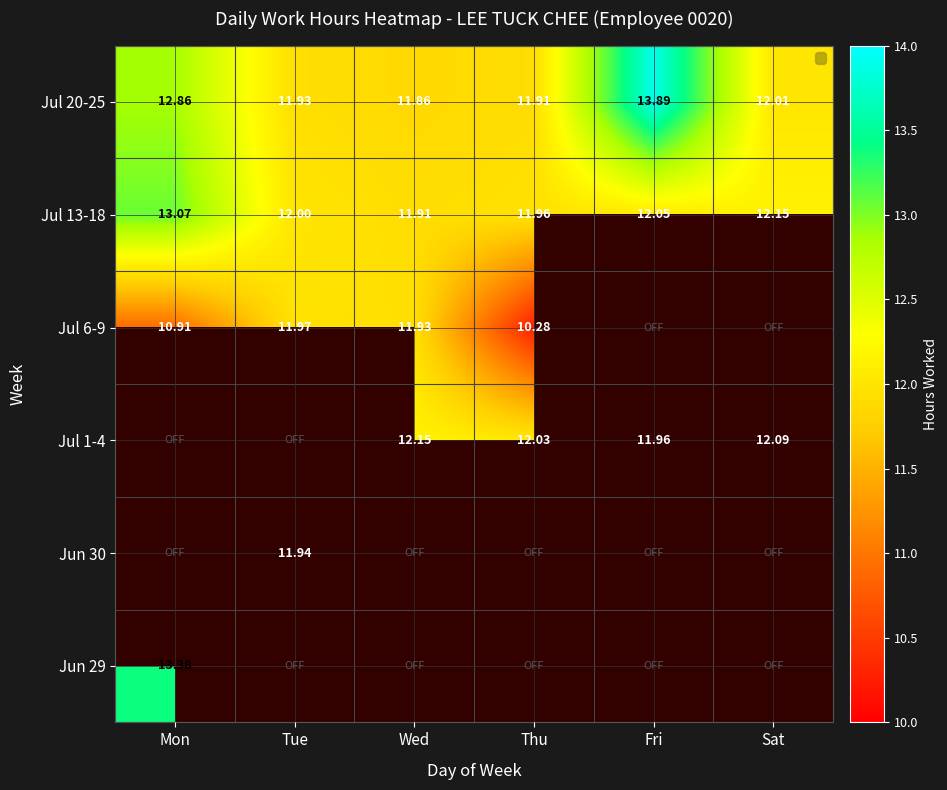

Is the value of Jul 20-25 at Mon greater than the value of Jun 29 at Mon?

No